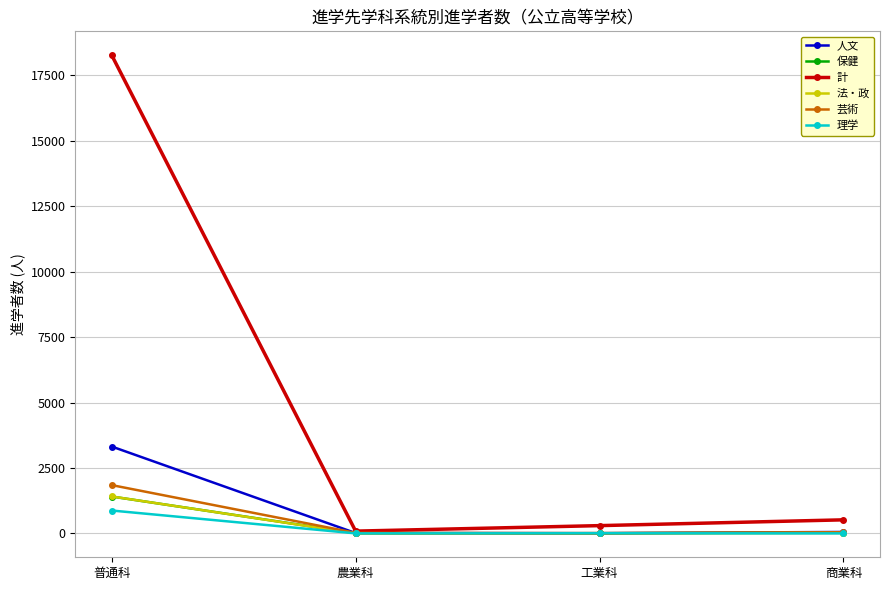

Which category has the highest value across all series?

普通科